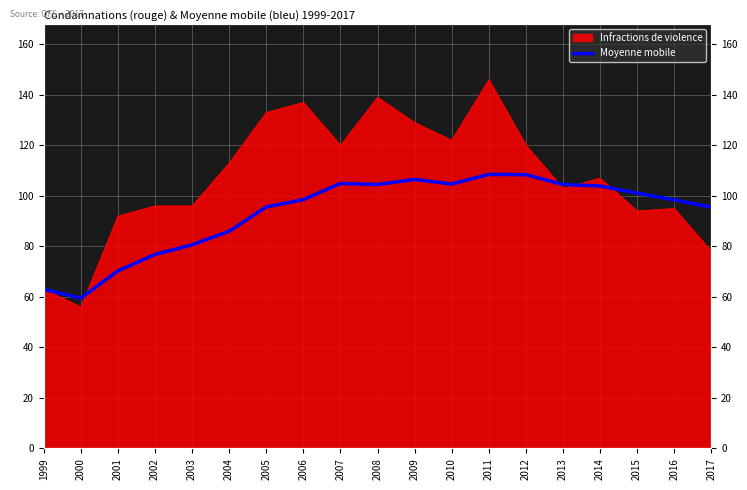

At which category does the data reach its first local valley?

2000